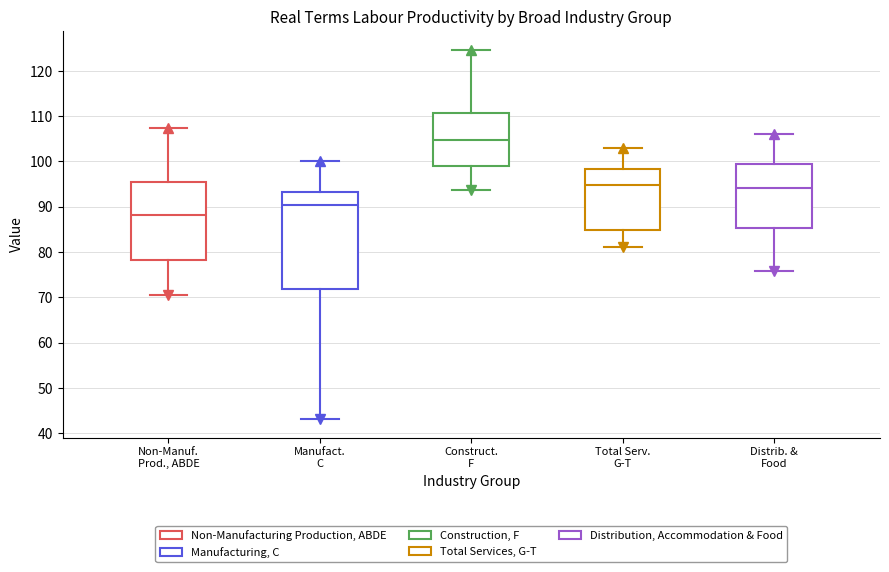

Which box is the tallest, from its lower edge to its upper edge?

Manufact. C